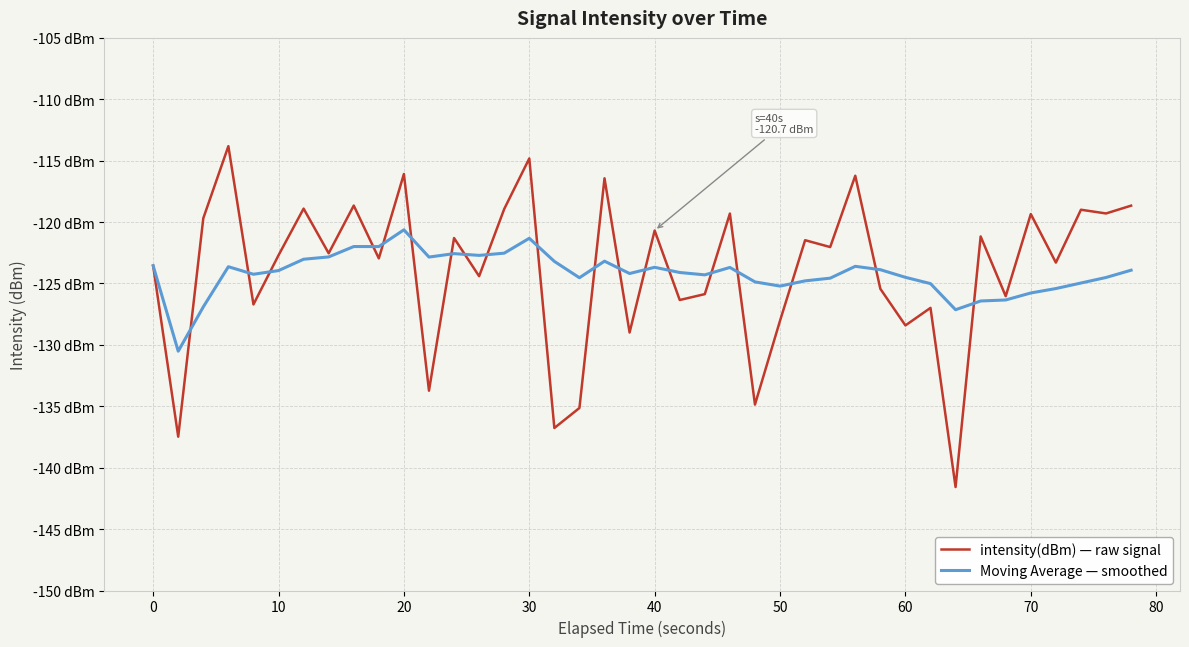

Which series has the largest range (max minus min)?

intensity(dBm) — raw signal